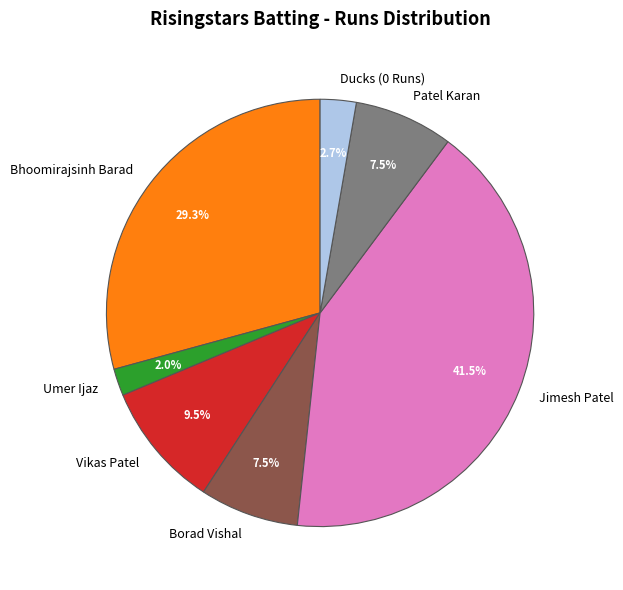

Does Vikas Patel account for over 50% of the chart?

No